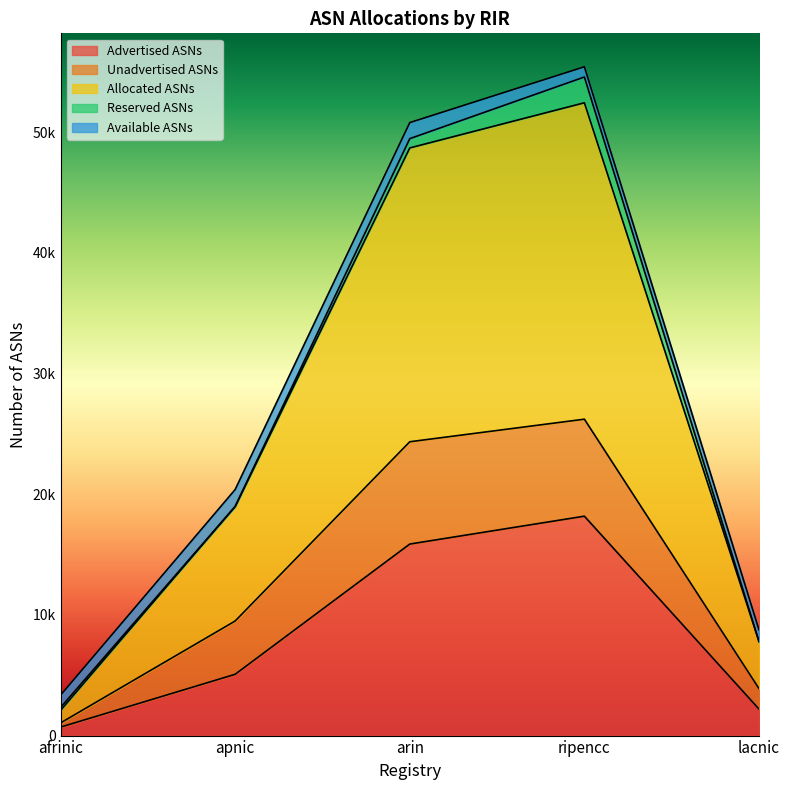

What value does the Advertised ASNs series have at ripencc, to the nearest 100?

18200